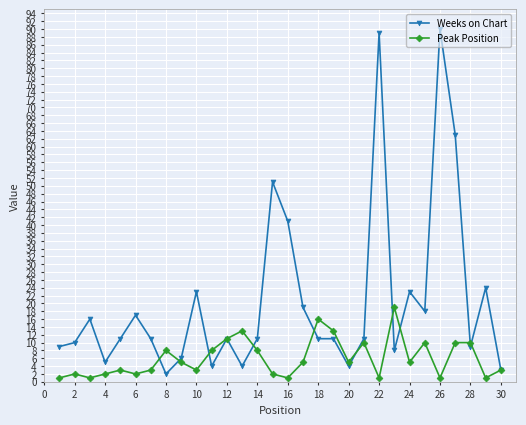

Rank the series by their maximum value, from highest to lowest.

Weeks on Chart, Peak Position